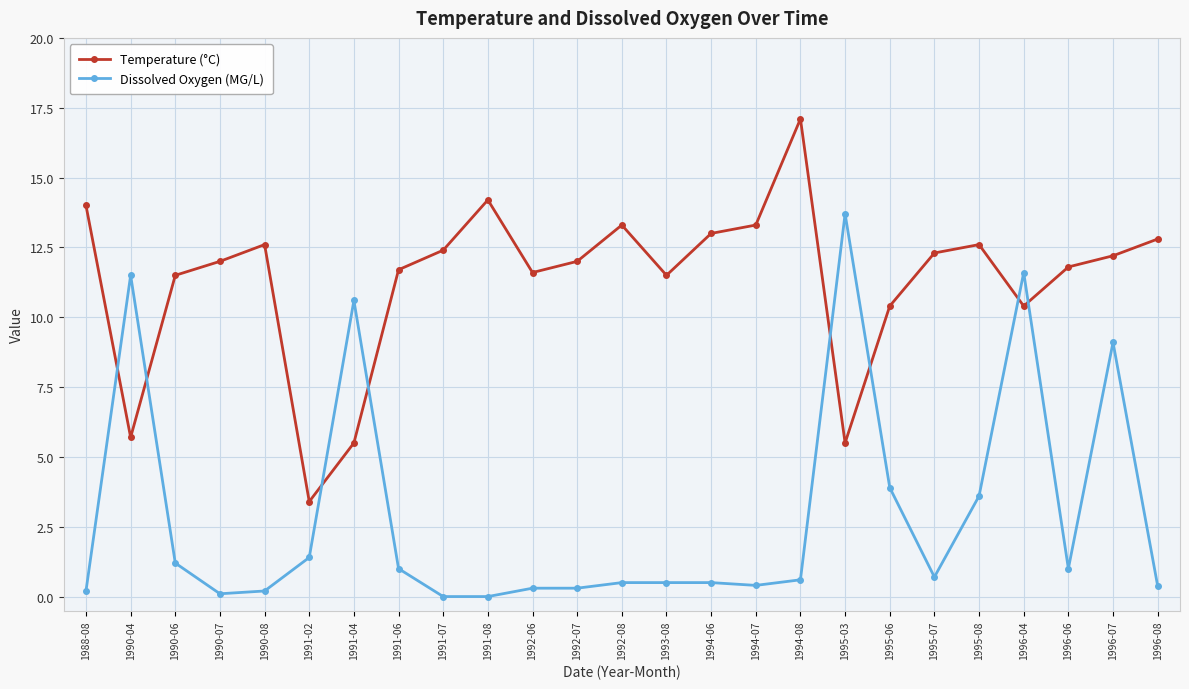

The Dissolved Oxygen (MG/L) series shows 11.5 at 1990-04. True or false?

True